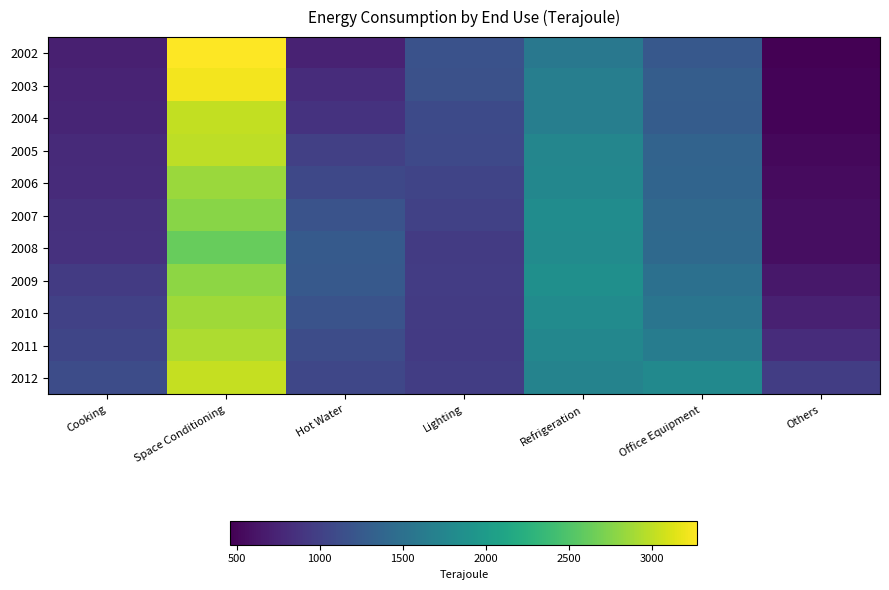

Reading left to right, transcribe all the data shown in this chart.

2002: Cooking=706	Space Conditioning=3276	Hot Water=734	Lighting=1171	Refrigeration=1592	Office Equipment=1241	Others=462
2003: Cooking=745	Space Conditioning=3224	Hot Water=823	Lighting=1159	Refrigeration=1668	Office Equipment=1294	Others=490
2004: Cooking=748	Space Conditioning=3019	Hot Water=877	Lighting=1090	Refrigeration=1662	Office Equipment=1285	Others=494
2005: Cooking=797	Space Conditioning=2997	Hot Water=990	Lighting=1086	Refrigeration=1754	Office Equipment=1354	Others=527
2006: Cooking=813	Space Conditioning=2849	Hot Water=1070	Lighting=1035	Refrigeration=1770	Office Equipment=1367	Others=539
2007: Cooking=850	Space Conditioning=2773	Hot Water=1181	Lighting=1009	Refrigeration=1826	Office Equipment=1414	Others=563
2008: Cooking=862	Space Conditioning=2620	Hot Water=1264	Lighting=952	Refrigeration=1825	Office Equipment=1421	Others=570
2009: Cooking=951	Space Conditioning=2801	Hot Water=1252	Lighting=963	Refrigeration=1863	Office Equipment=1505	Others=644
2010: Cooking=1004	Space Conditioning=2870	Hot Water=1187	Lighting=947	Refrigeration=1818	Office Equipment=1558	Others=717
2011: Cooking=1055	Space Conditioning=2931	Hot Water=1118	Lighting=942	Refrigeration=1763	Office Equipment=1642	Others=817
2012: Cooking=1120	Space Conditioning=3029	Hot Water=1062	Lighting=970	Refrigeration=1725	Office Equipment=1794	Others=974